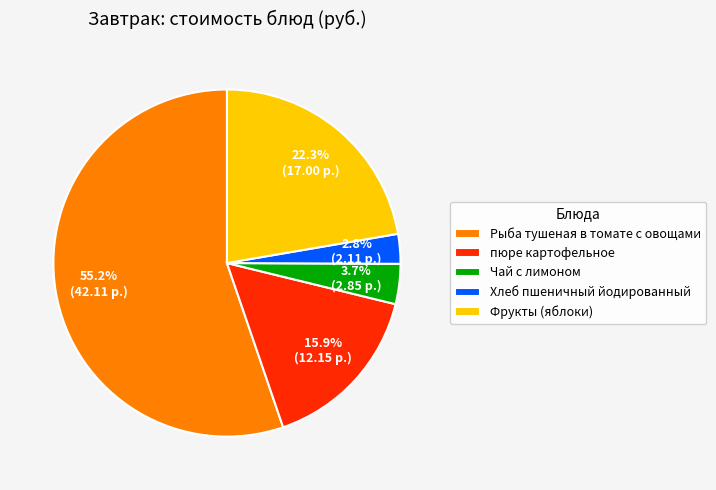

What percentage is the пюре картофельное slice, to the nearest percent?

16%